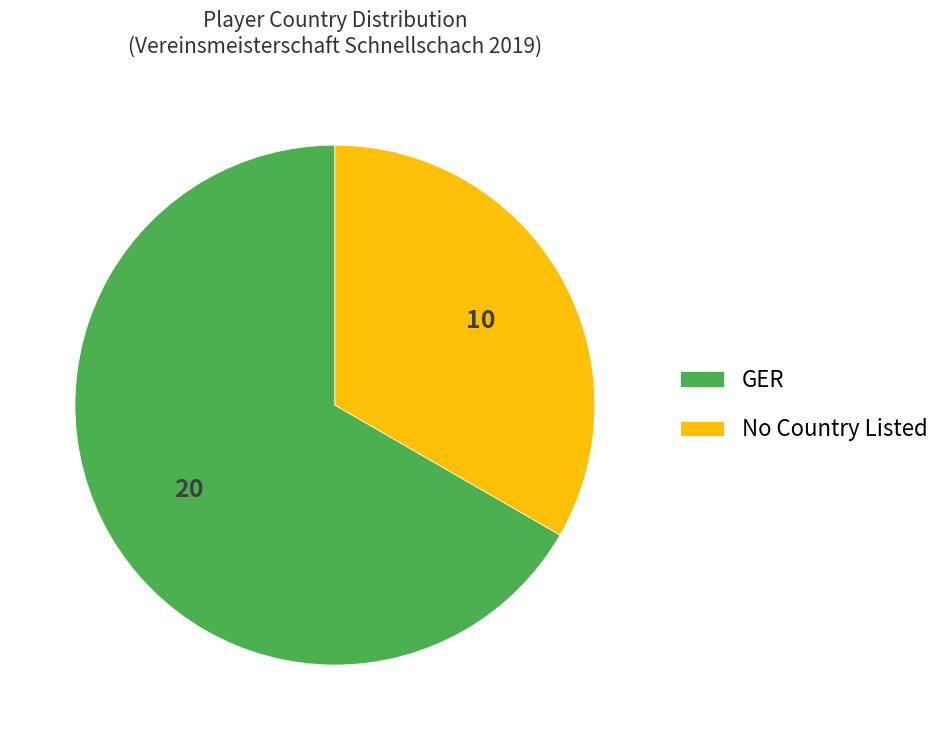

Count the number of slices in the pie.

2